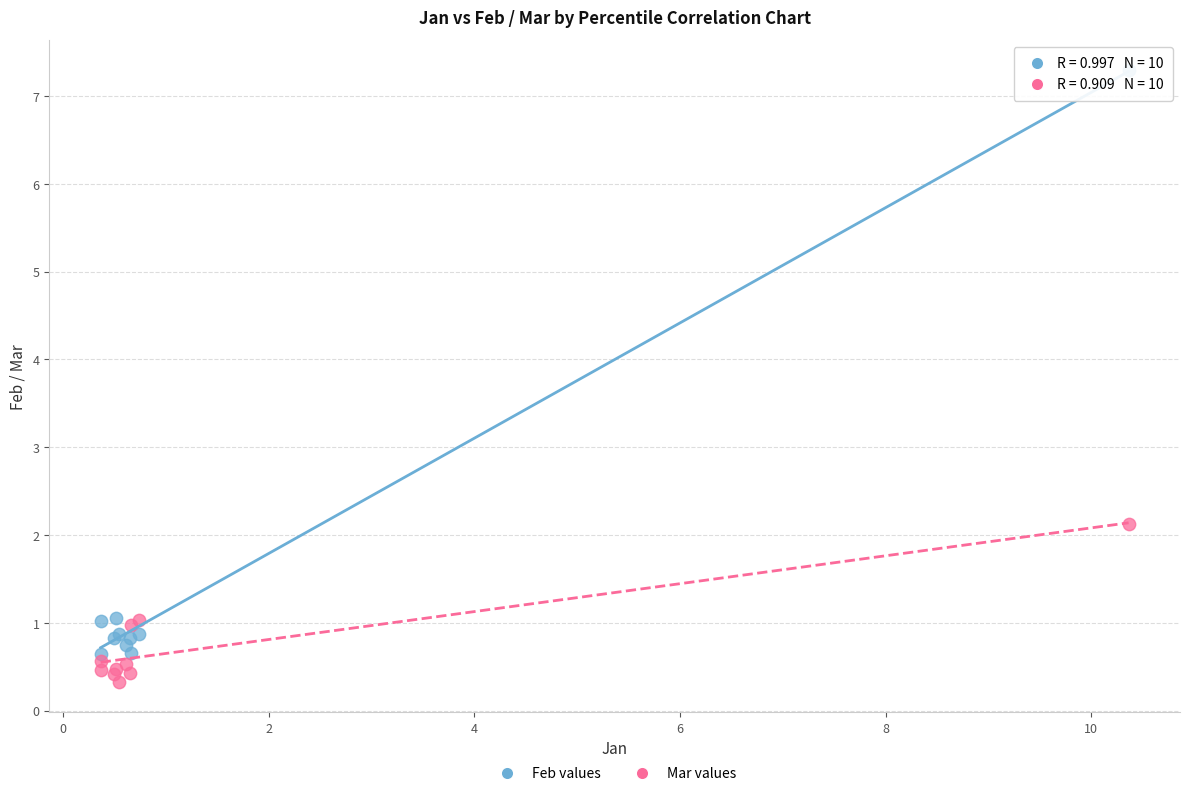

Which series reaches the minimum Y coordinate?

Mar values